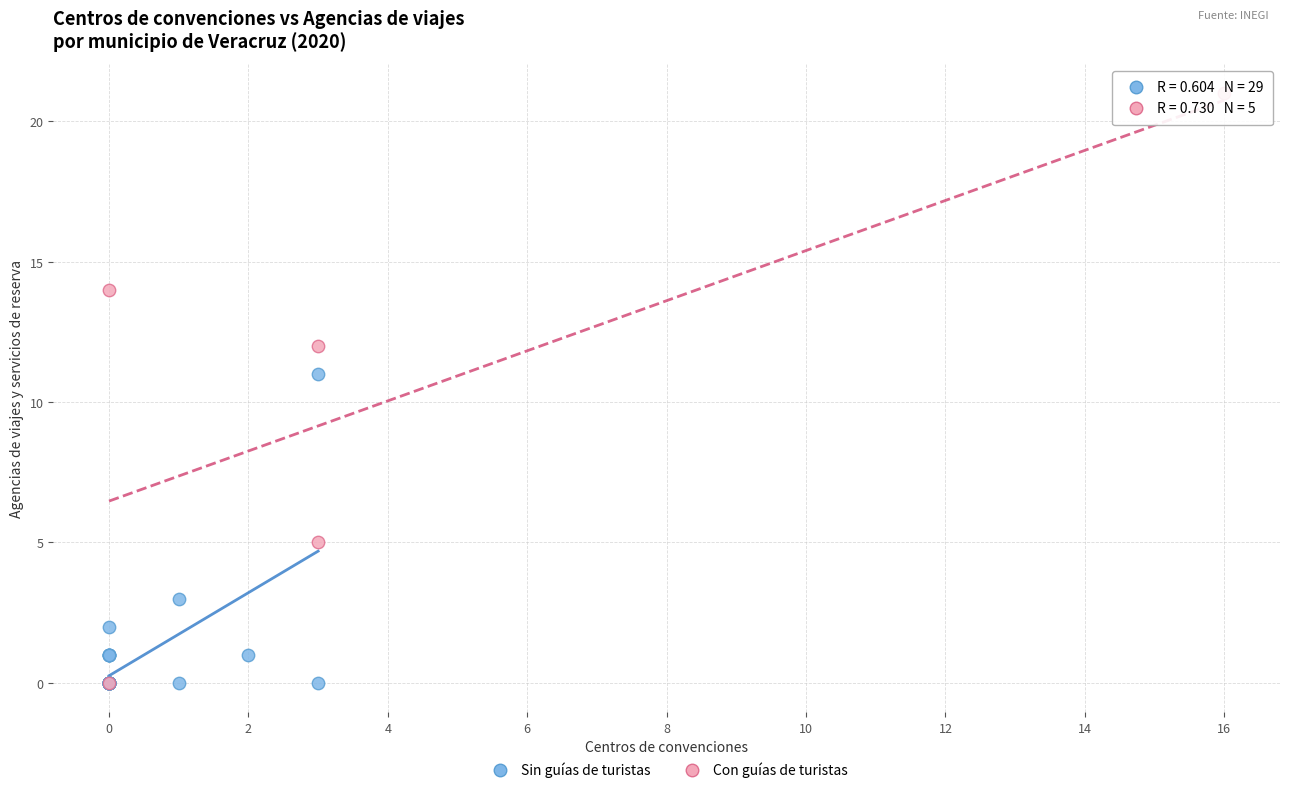

What are all the series names shown in the legend?

Sin guías de turistas, Con guías de turistas